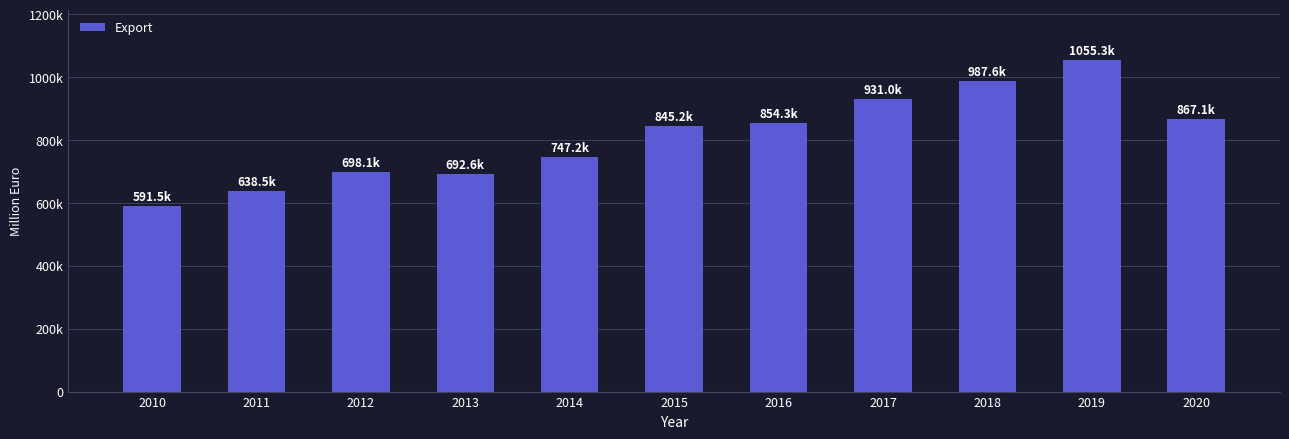

What is the sum of all values?

8908227.9